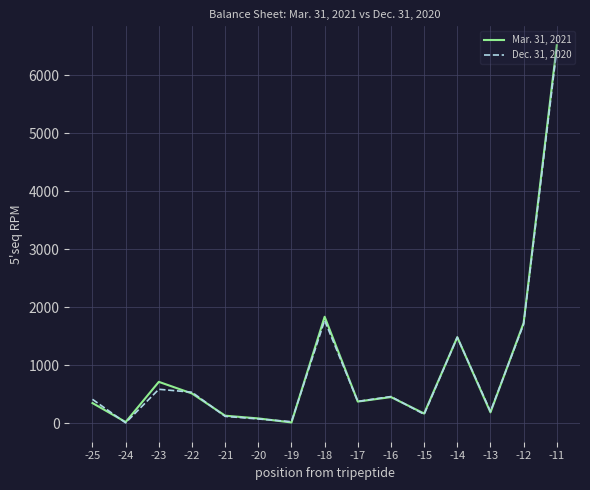

What is the greatest value displayed?

6518.4